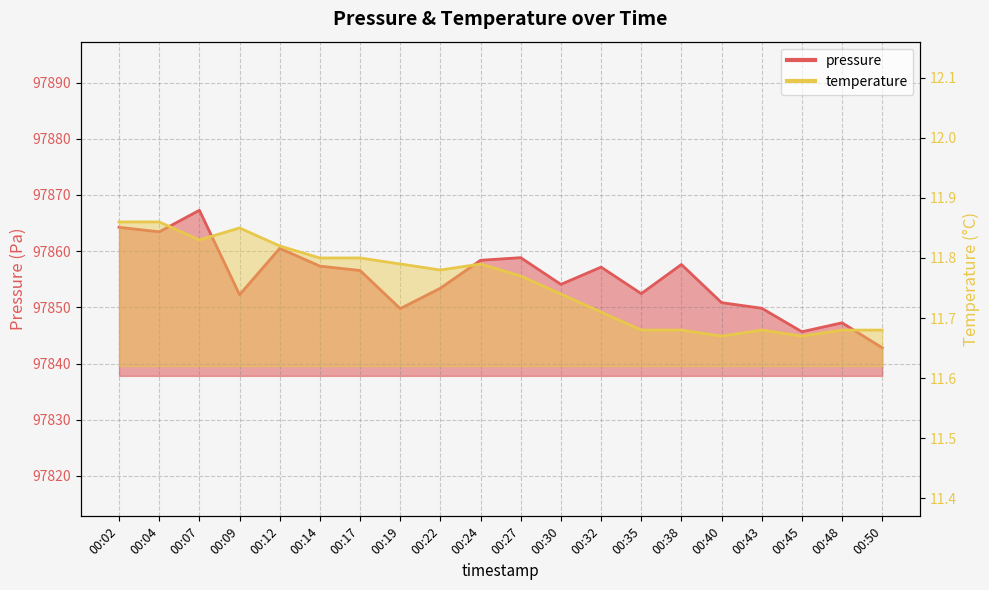

Which series has the largest total across all categories?

pressure